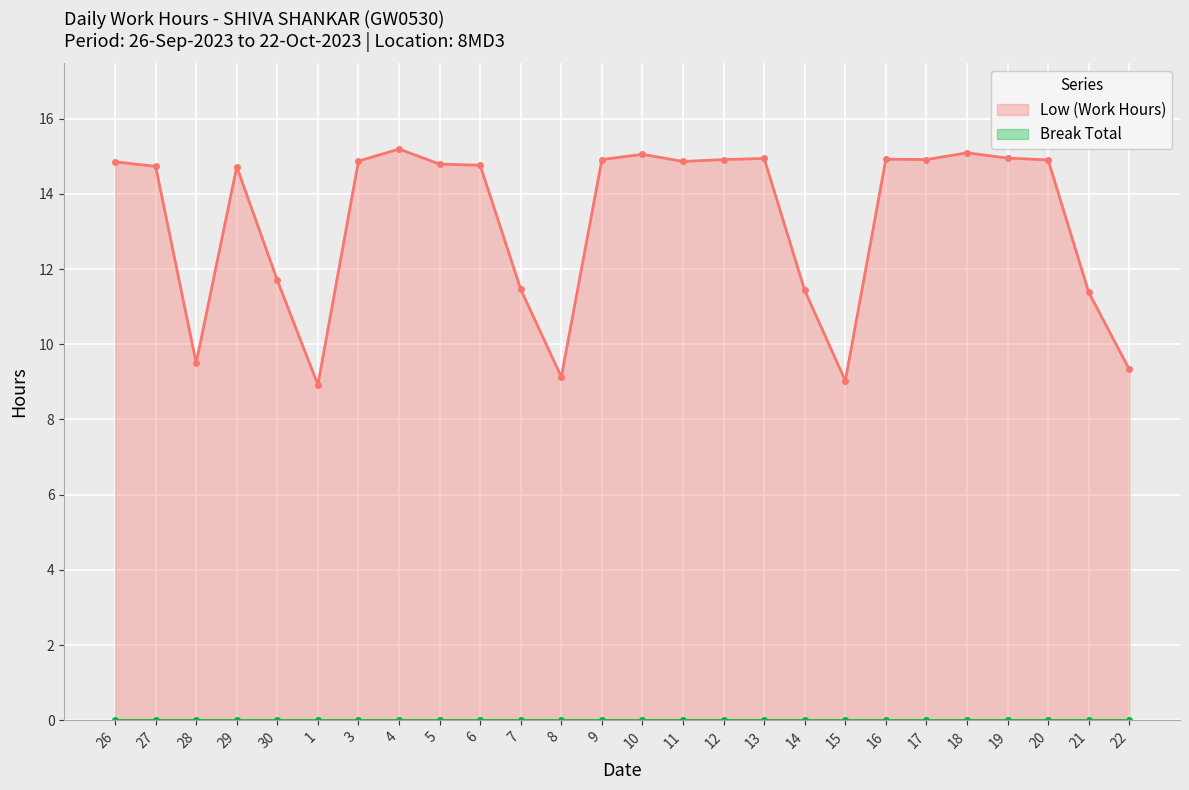

List the labels in order of value, largest first.

4, 18, 10, 19, 13, 16, 9, 12, 17, 20, 3, 11, 26, 5, 6, 27, 29, 30, 7, 14, 21, 28, 22, 8, 15, 1